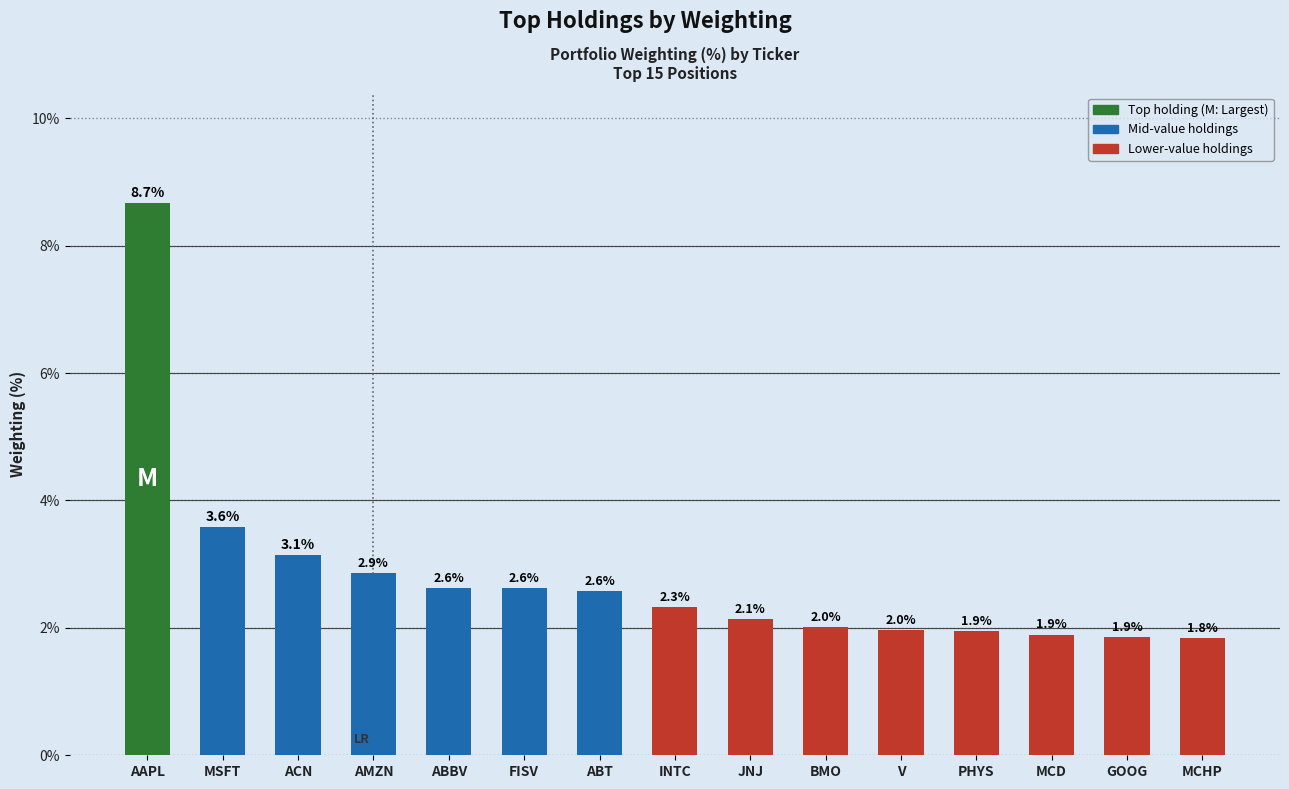

Which label corresponds to the largest value in the chart?

AAPL